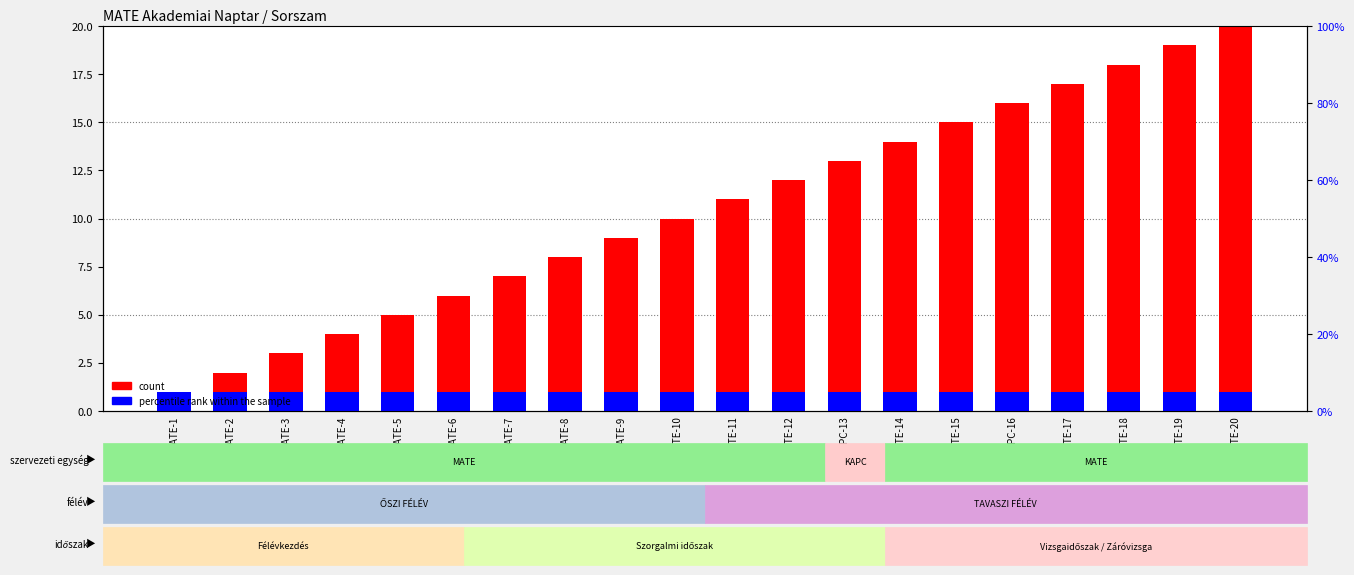

What is the difference between the highest and lowest values at MATE-2?

1